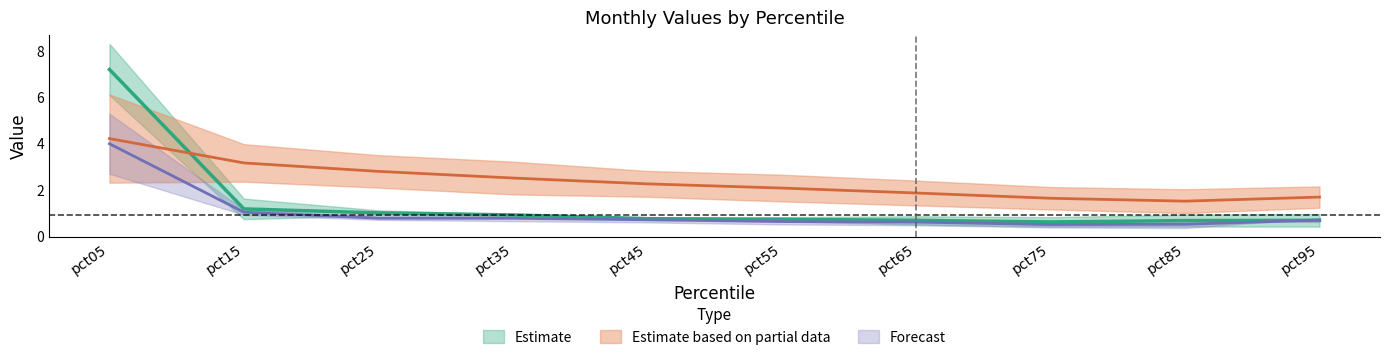

True or false: Jan and Mar intersect in this chart.

False